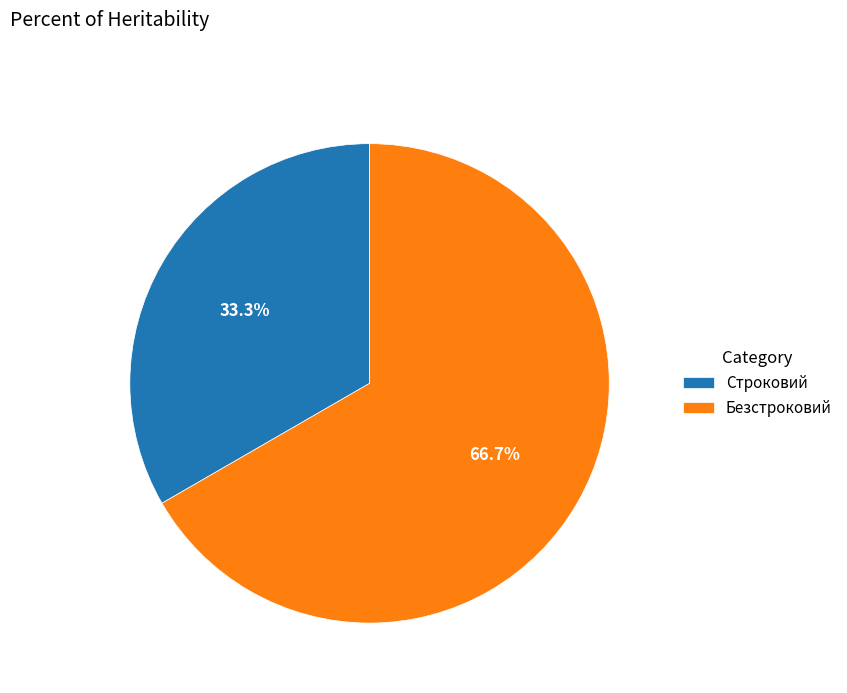

What percentage do Строковий and Безстроковий together represent?

100.0%